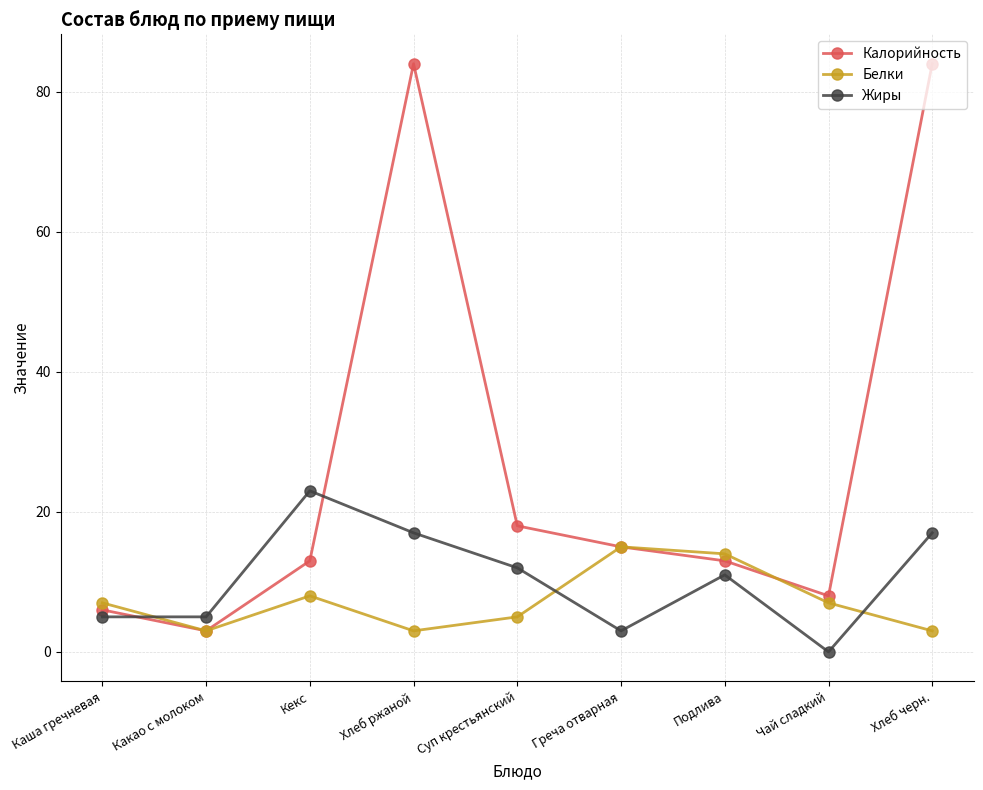

The Калорийность series shows 129 at Хлеб ржаной. True or false?

False